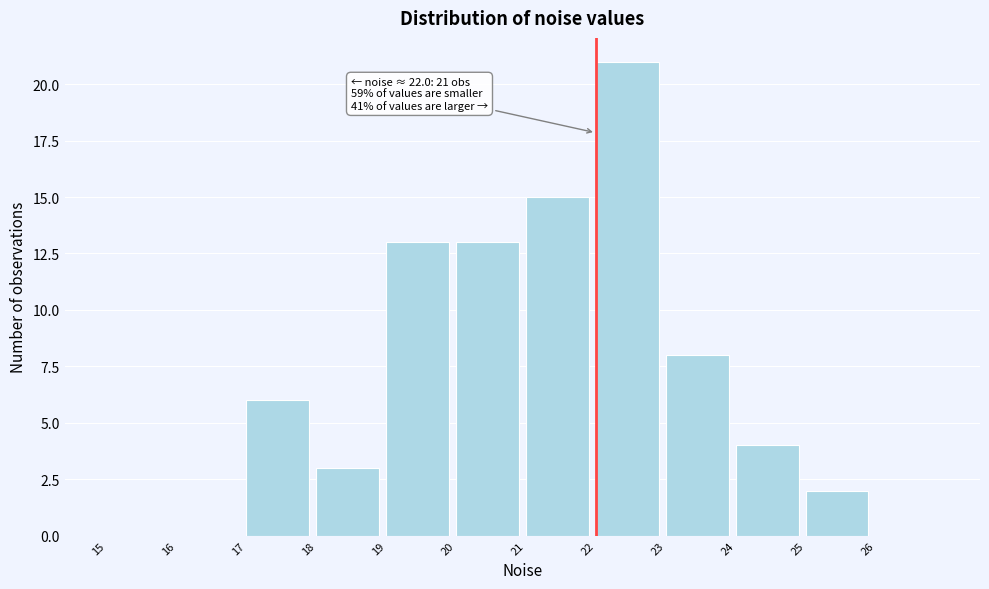

Over which range of the x-axis is the bar tallest?

22 to 23